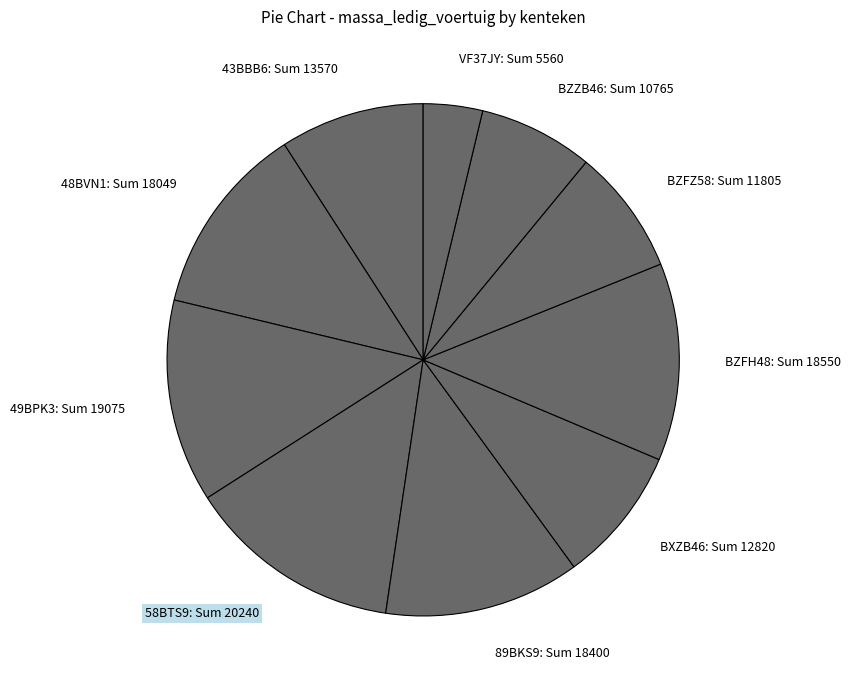

Is VF37JY the majority of the pie?

No